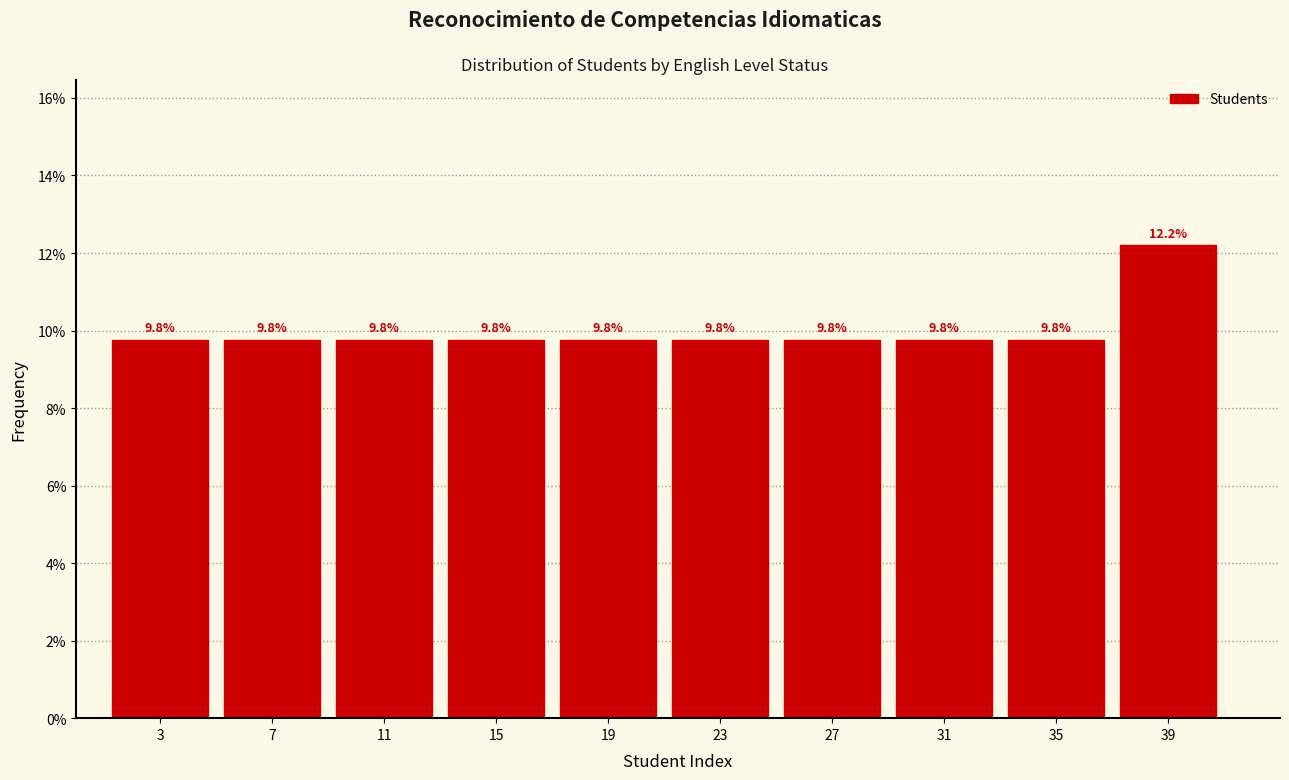

What is the height of the bar covering 9 to 13 on the x-axis?

9.8